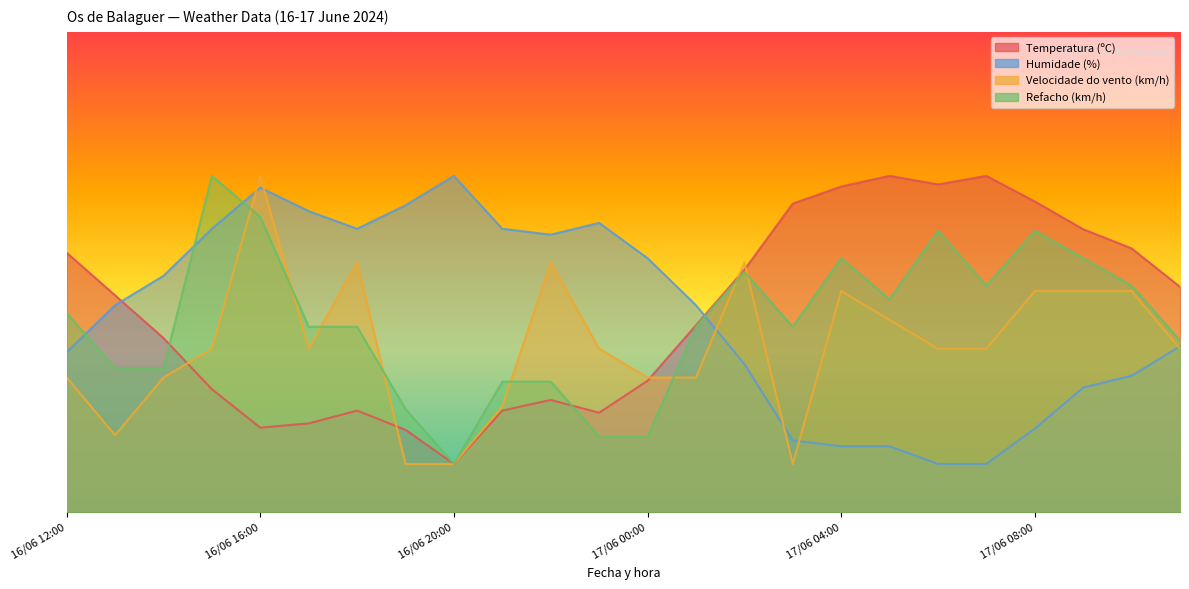

What is the difference between the Humidade (%) values at 17/06 11:00 and 17/06 04:00?

20.8